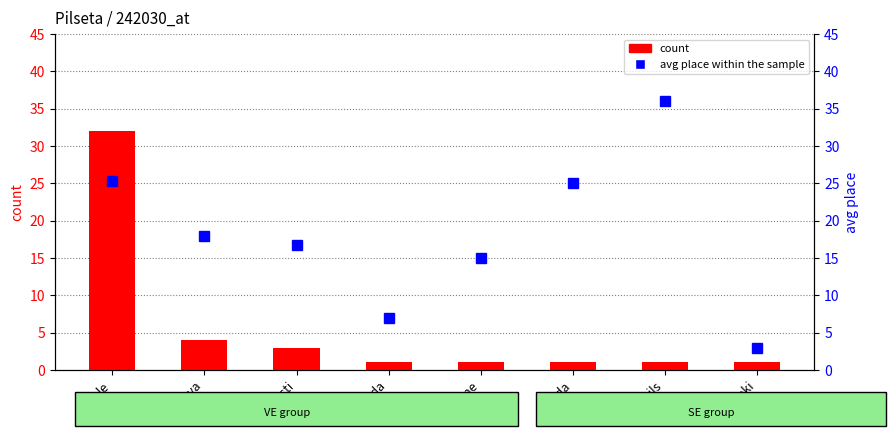

List the labels in order of count value, largest first.

Dobele, Jelgava, Saulkrasti, Skrunda, Gardene, Dagda, Jaunpils, Ozolnieki